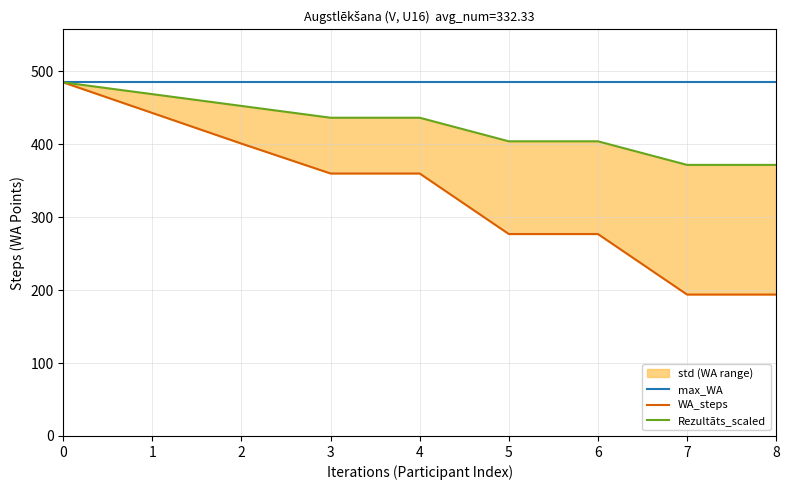

How many values in the Rezultāts_scaled series exceed 436?

5